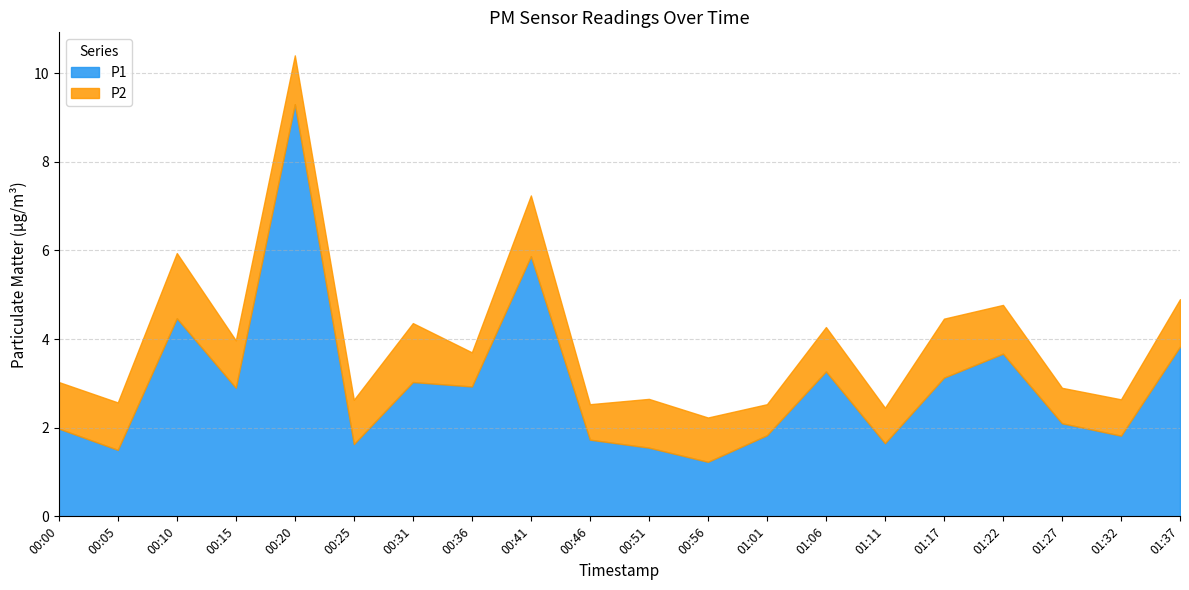

In P1, how many points are lower than both neighbors (excluding endpoints)?

7